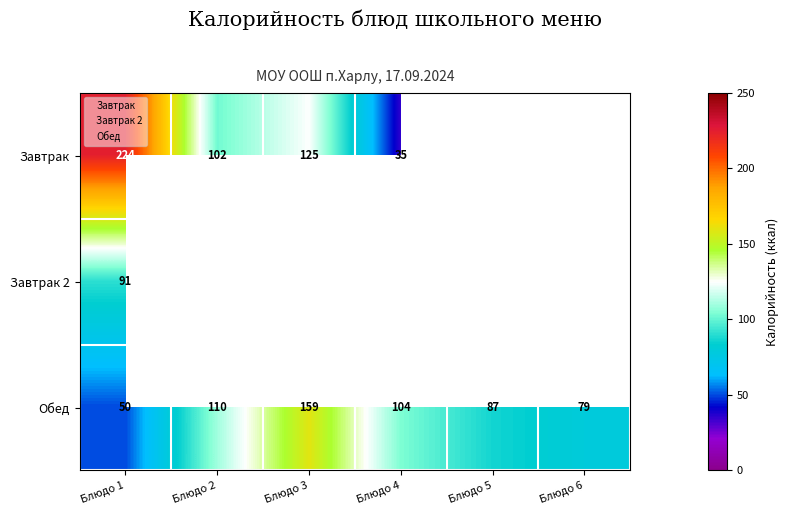

Which has a higher value, Блюдо 4 or Блюдо 5?

Блюдо 4